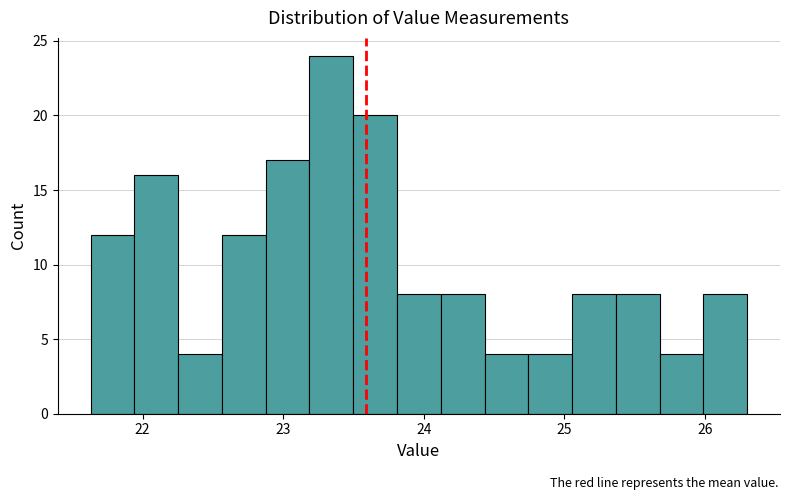

Around what value on the x-axis is the tallest bar? Give the approximate position of its centre, as read against the axis.

23.3